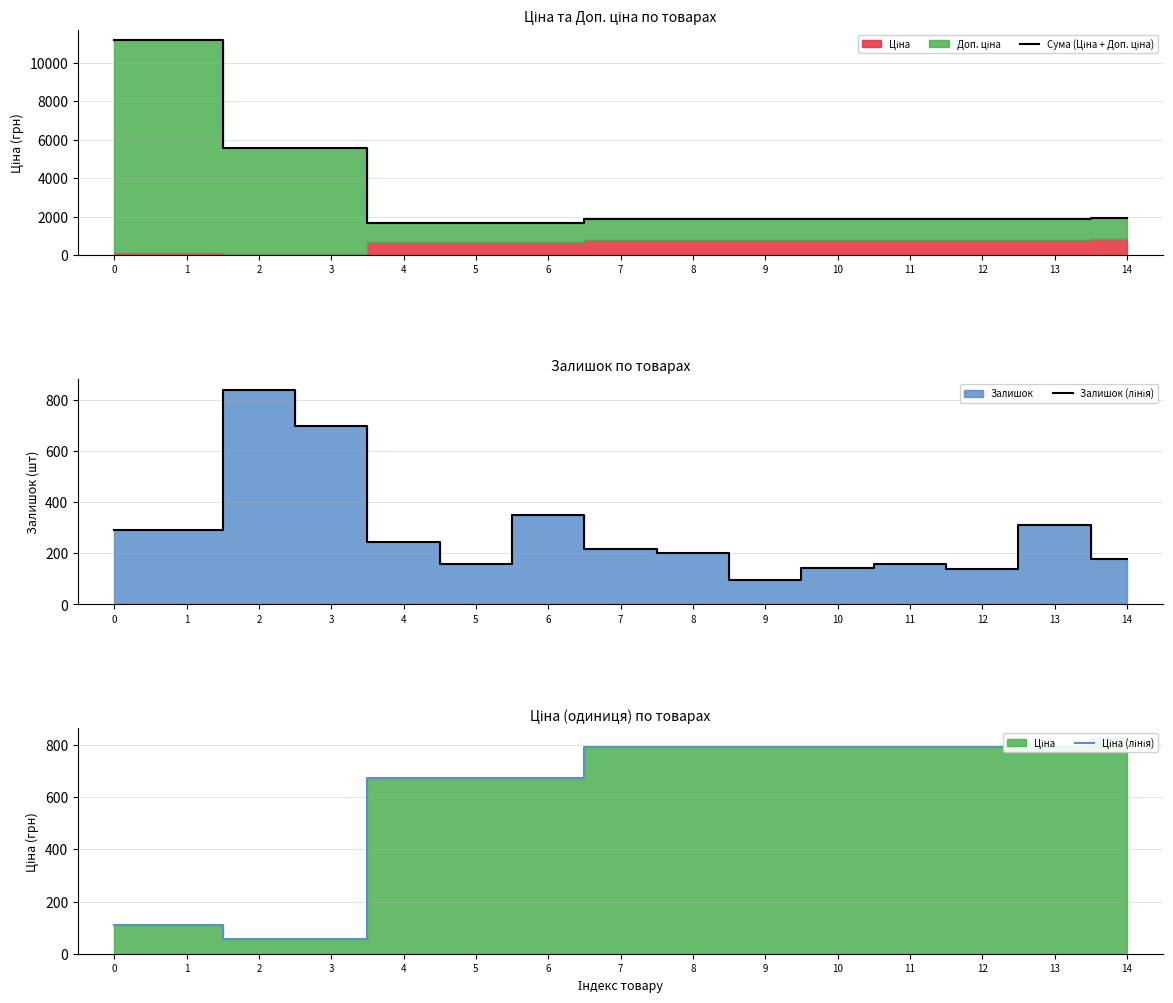

True or false: Залишок (лінія) and Сума (Ціна + Доп. ціна) cross at least once.

False